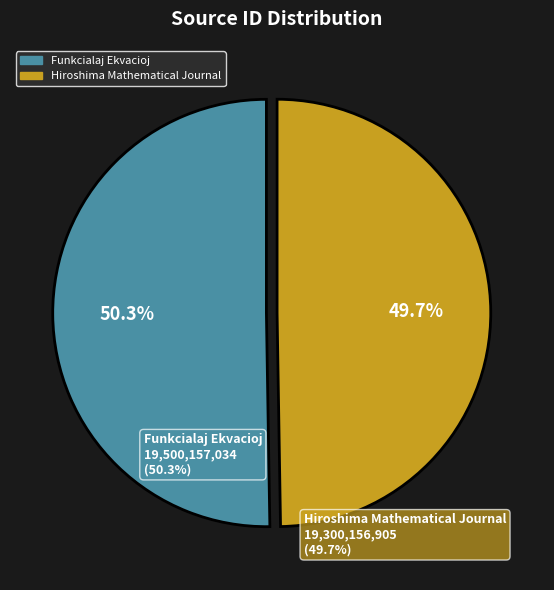

Rank the categories by value from highest to lowest.

Funkcialaj Ekvacioj, Hiroshima Mathematical Journal